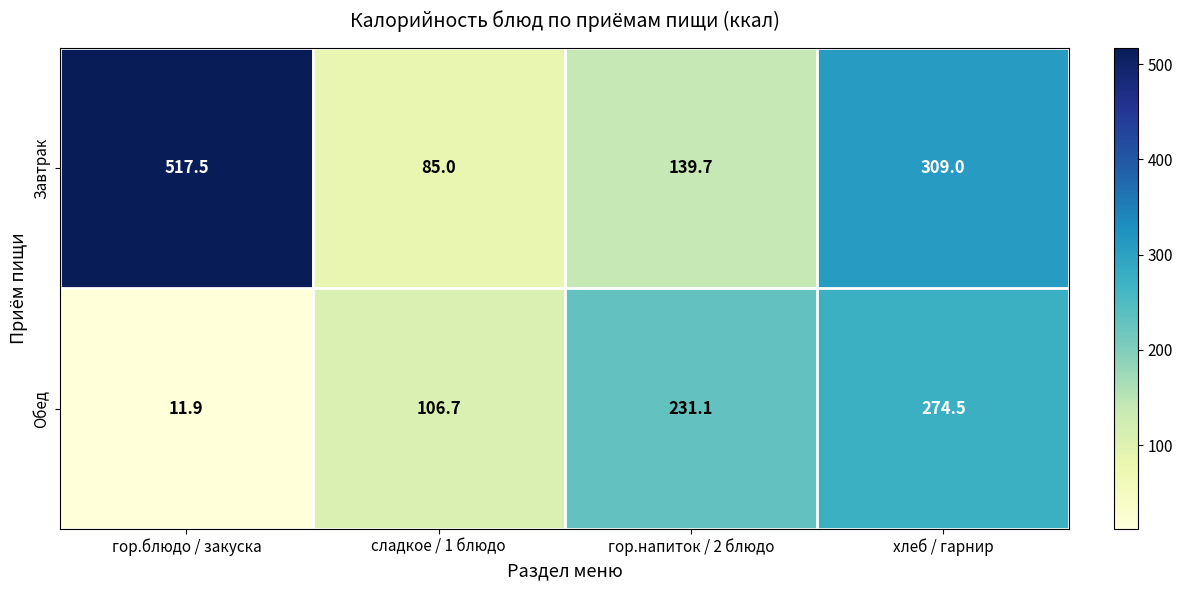

What is the difference between the highest and lowest values at гор.напиток / 2 блюдо?

91.4